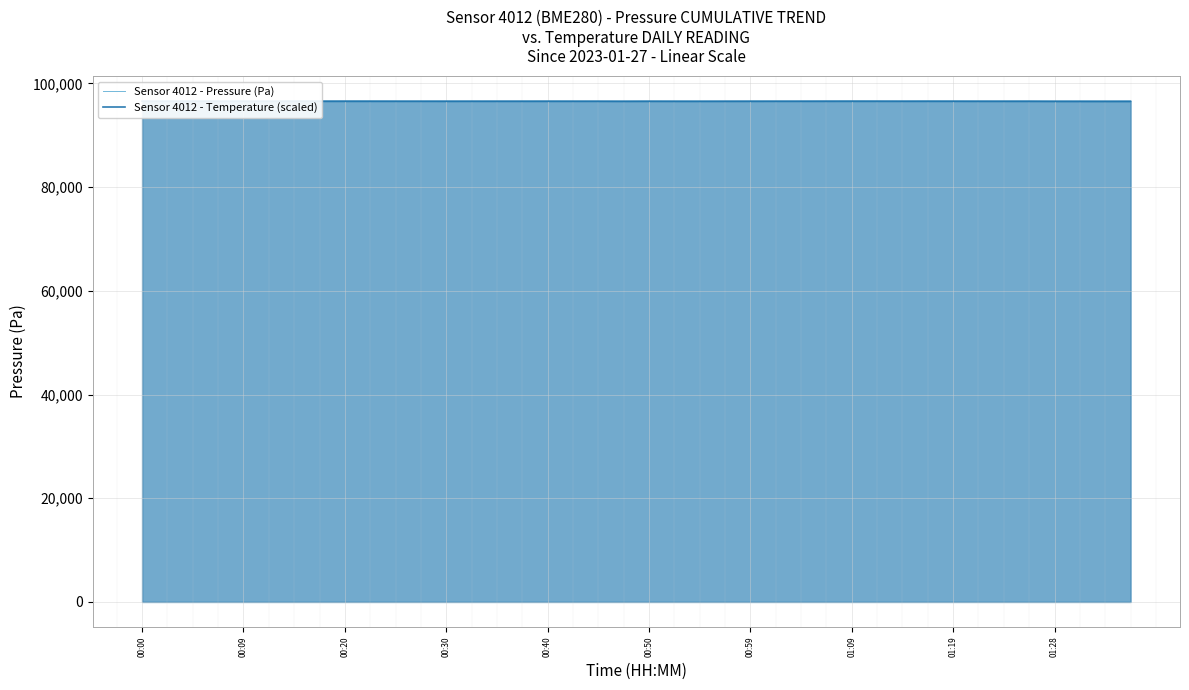

After their last crossing, which series has the higher values: Sensor 4012 - Temperature (scaled) or Sensor 4012 - Pressure (Pa)?

Sensor 4012 - Pressure (Pa)